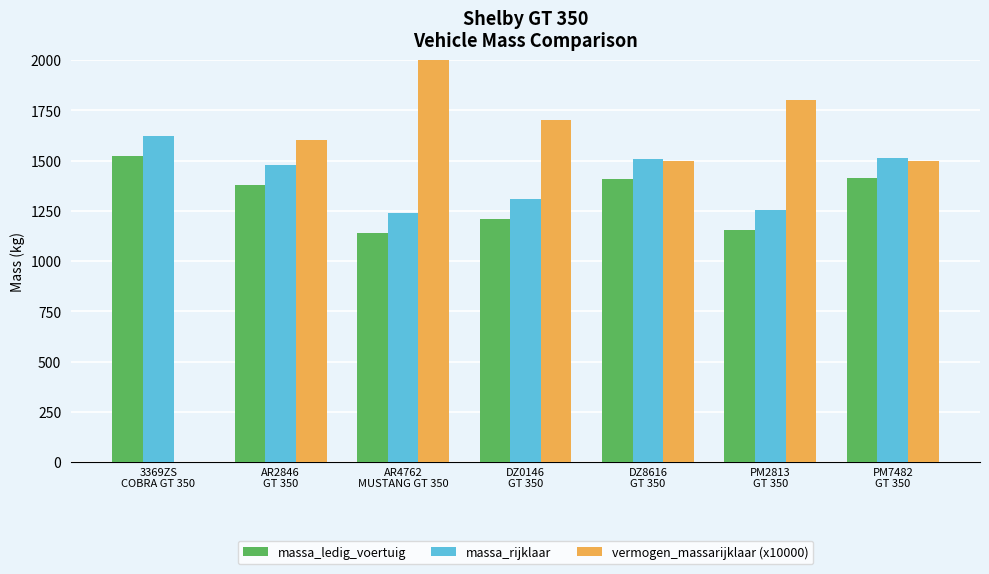

Which has a higher value, 3369ZS
COBRA GT 350 or AR4762
MUSTANG GT 350?

3369ZS
COBRA GT 350